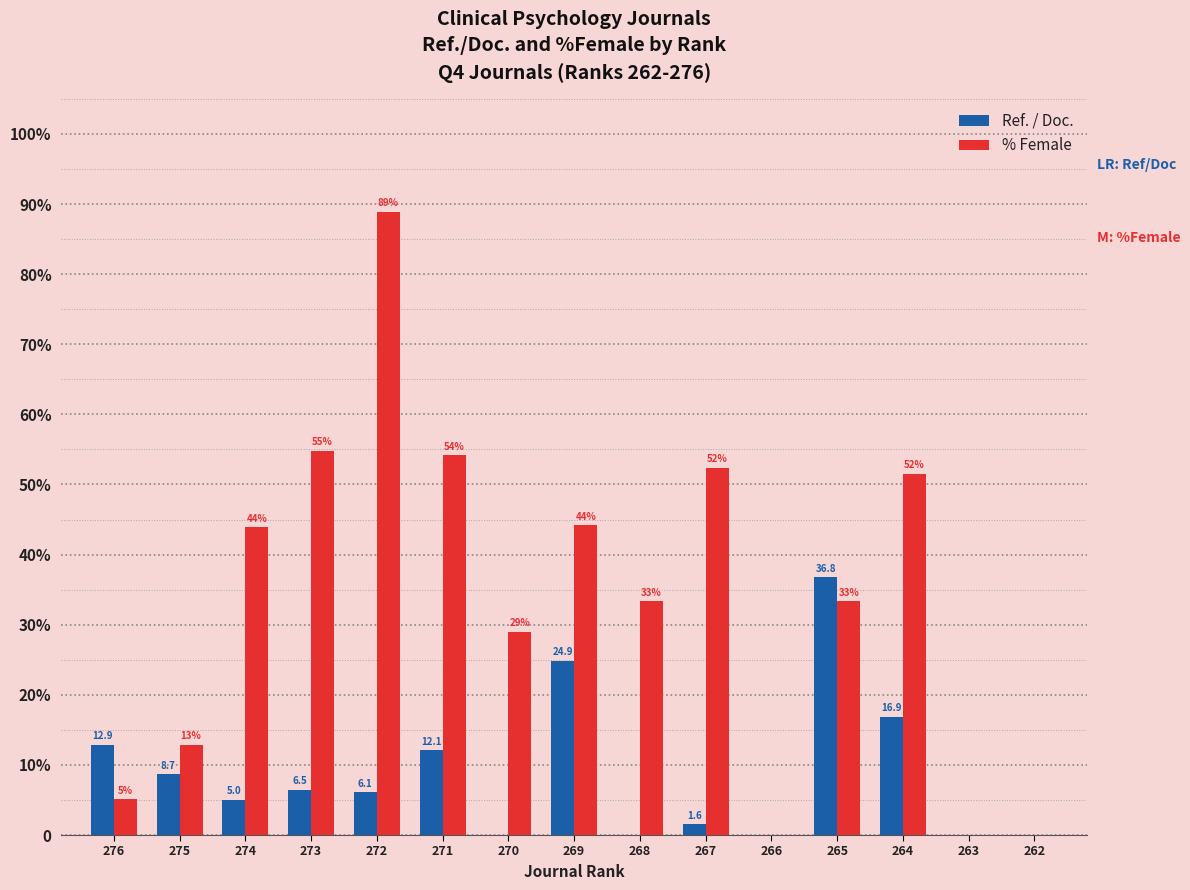

At 273, list the series in order from largest to smallest.

% Female, Ref. / Doc.